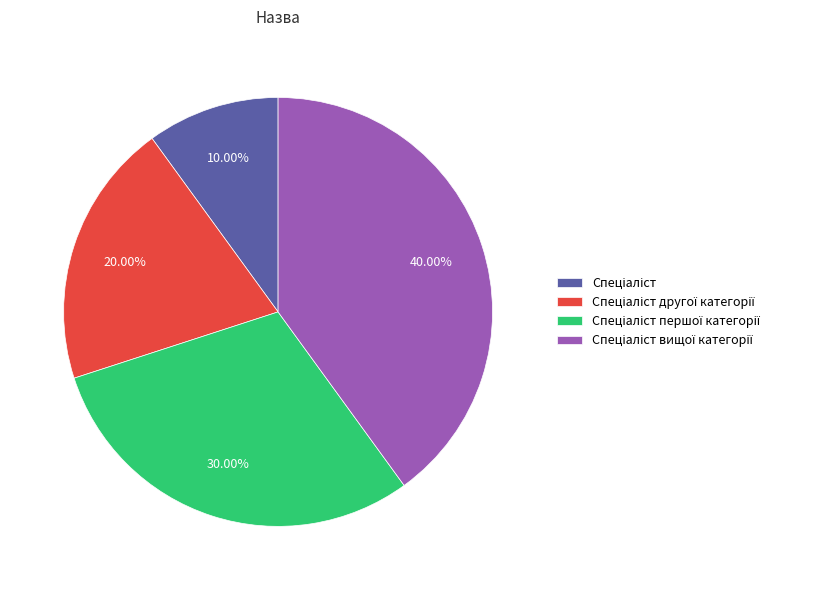

How many segments does this pie chart have?

4